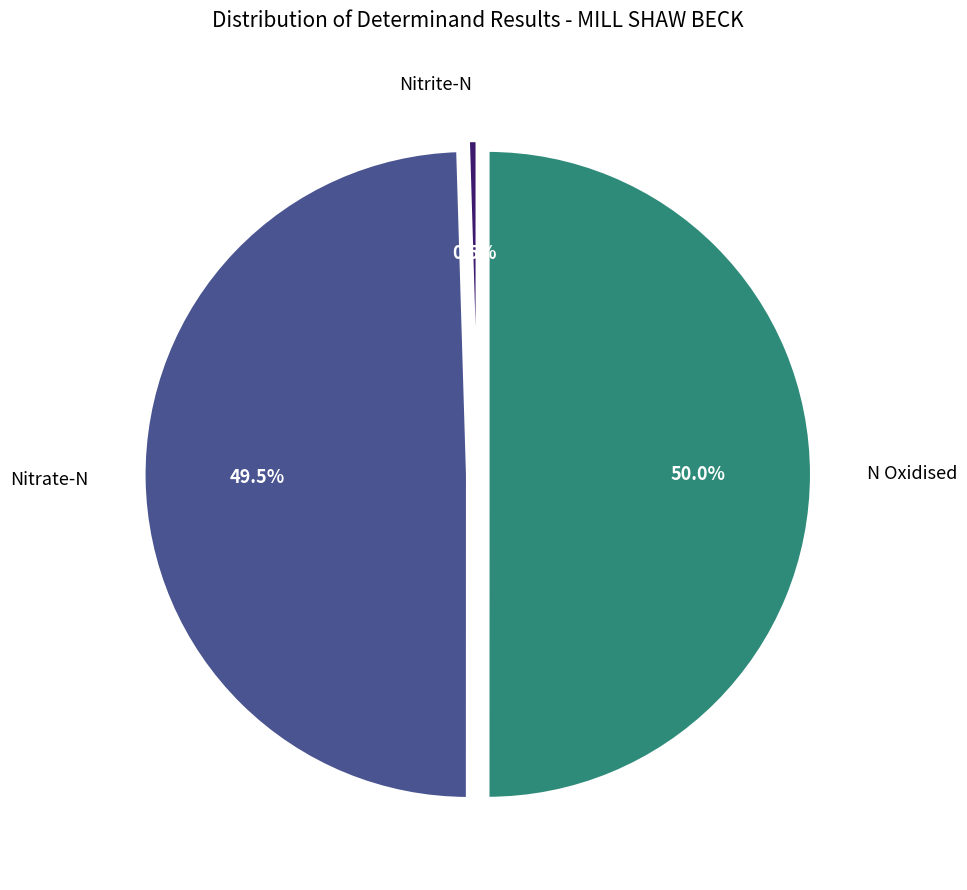

Rank the categories by value from lowest to highest.

Nitrite-N, Nitrate-N, N Oxidised